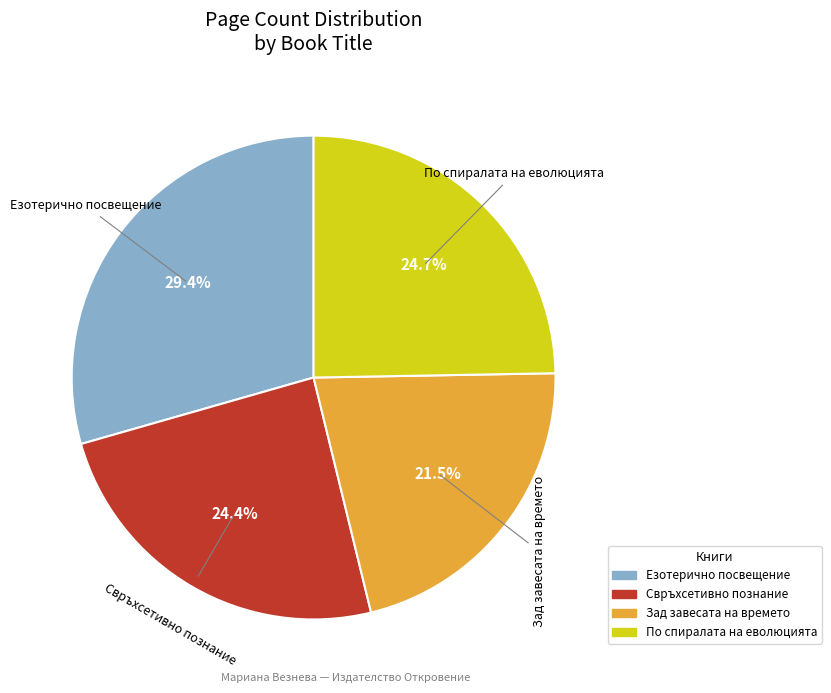

Which slice is the smallest?

Зад завесата на времето